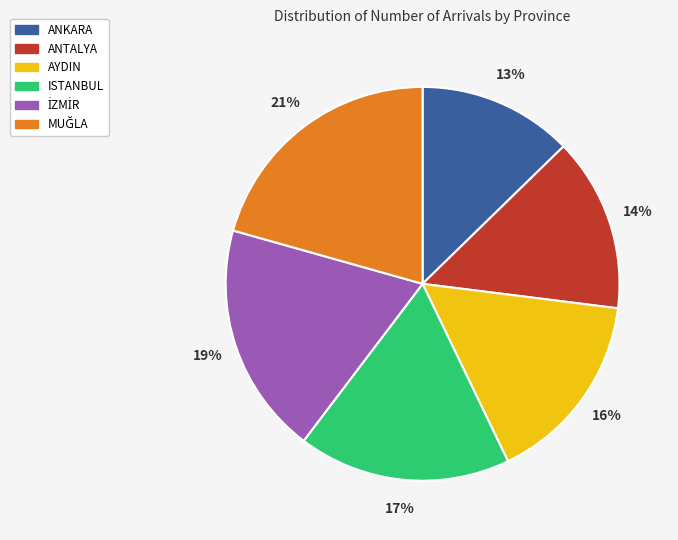

What percentage is the ANTALYA slice, to the nearest percent?

14%